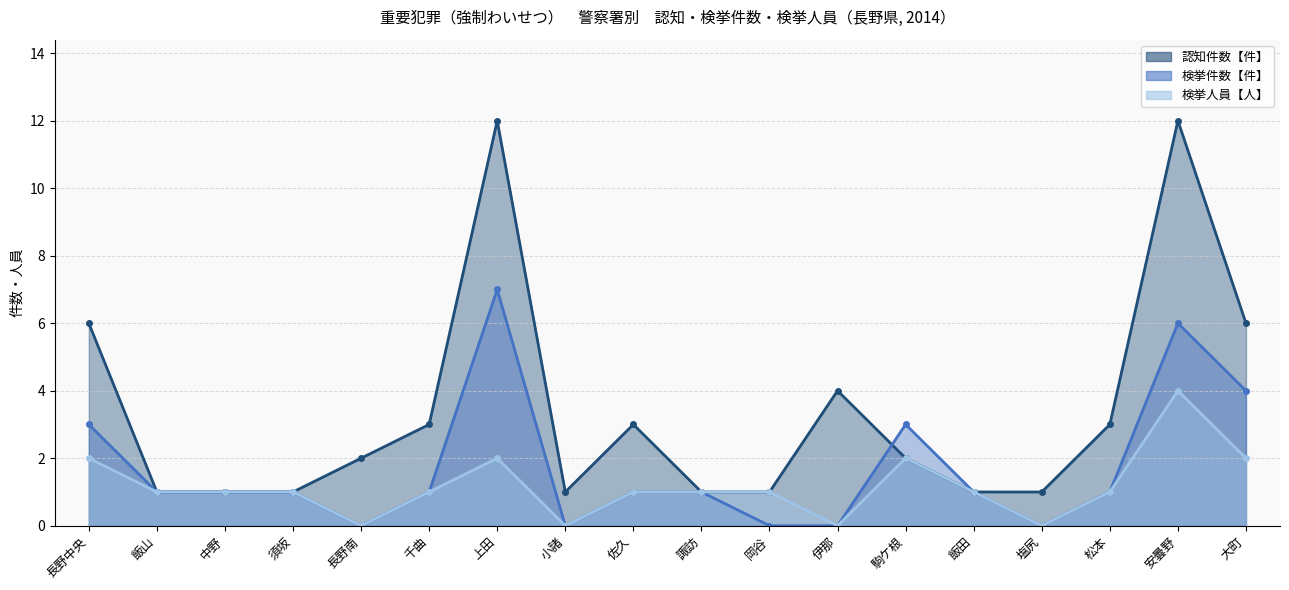

What value does the 認知件数【件】 series have at 安曇野, to the nearest 5?

10